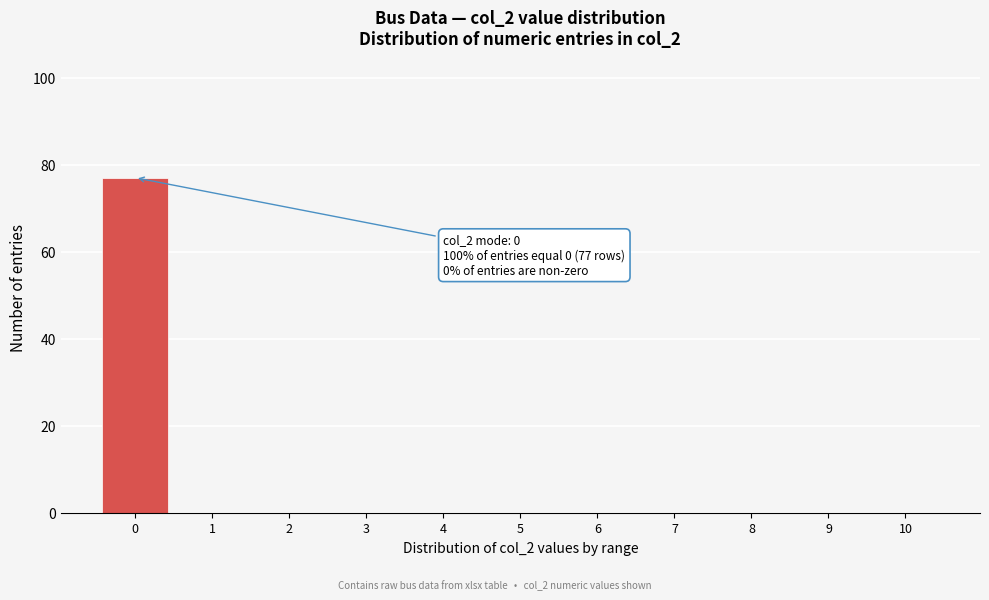

Reading left to right, list all the values displayed in this chart.

0=77	1=0	2=0	3=0	4=0	5=0	6=0	7=0	8=0	9=0	10=0